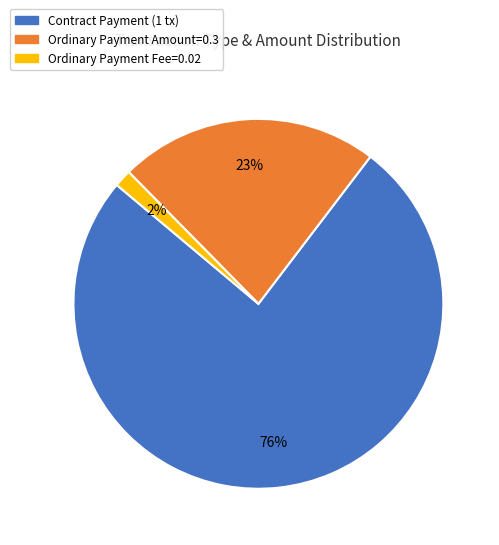

Which slice is the largest?

Contract Payment (1 tx)